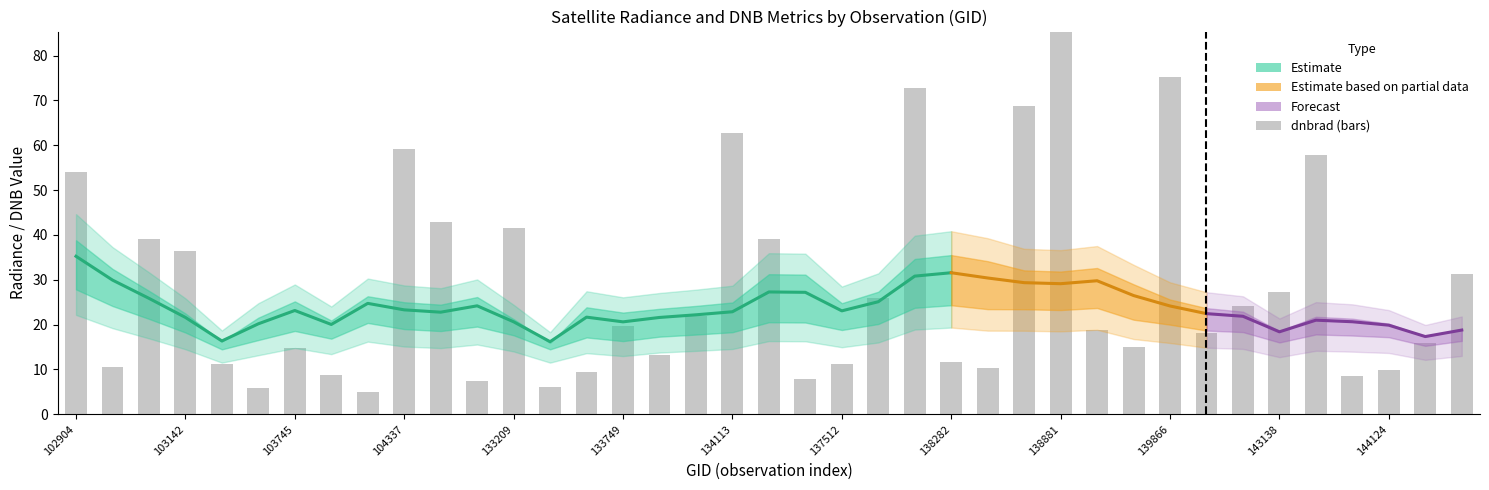

Is it true that rade9_aggzone_norm equals 3.3 at 139658?

False